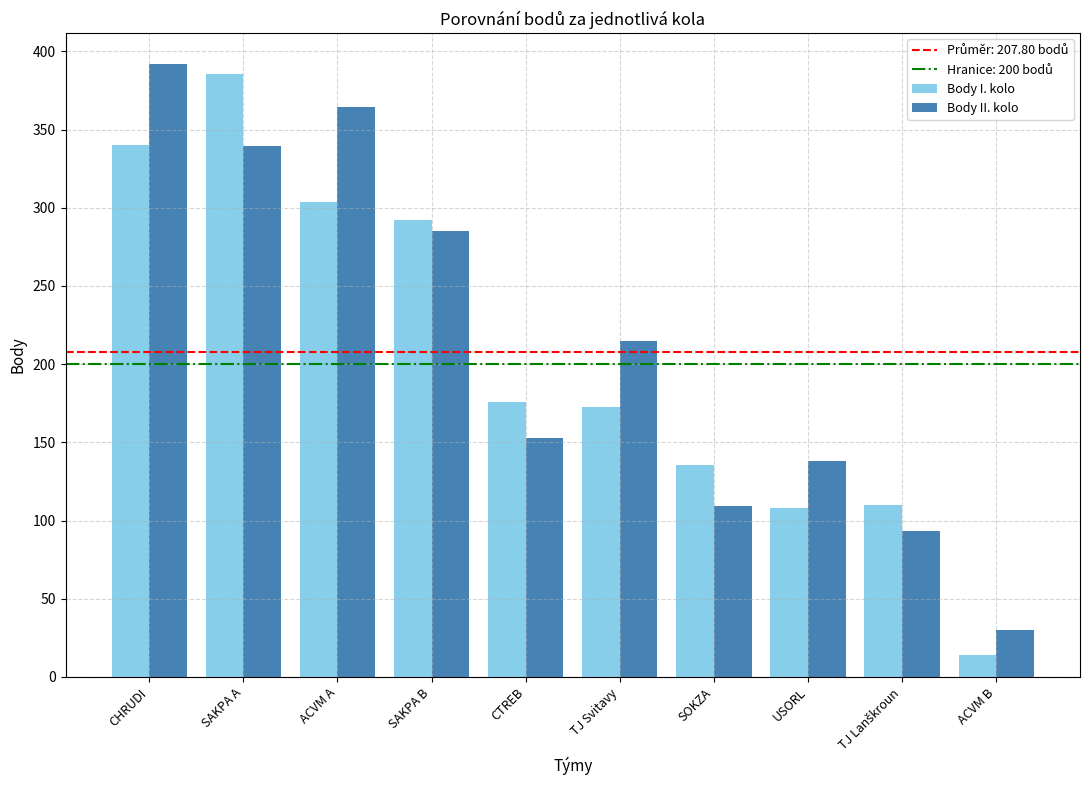

Rank the series at CTREB from lowest to highest value.

Body II. kolo, Body I. kolo